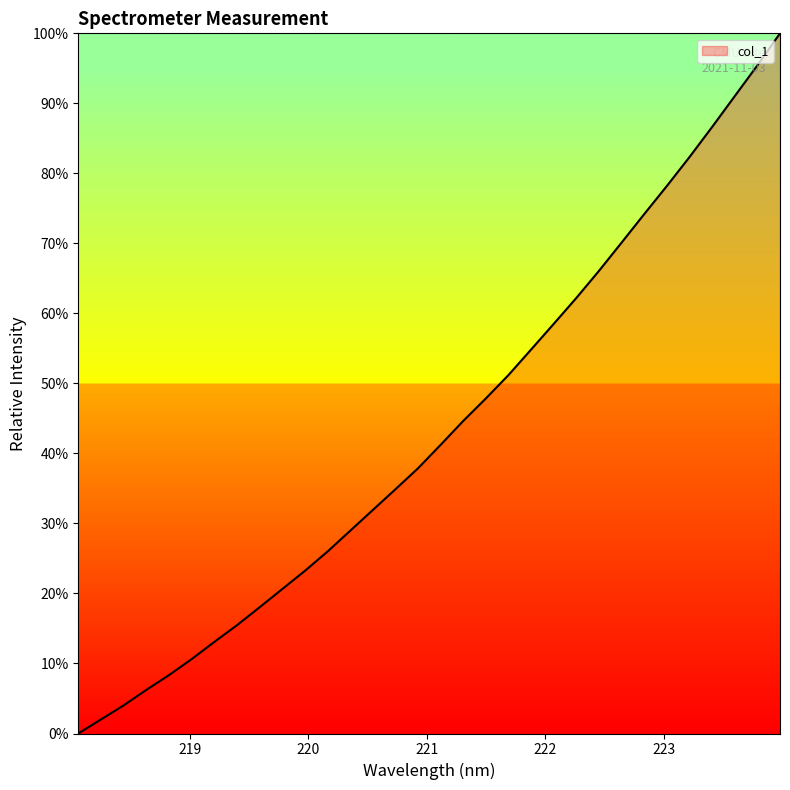

List the labels in order of value, smallest first.

218.0596, 218.2508, 218.442, 218.6332, 218.8244, 219.0156, 219.2067, 219.3979, 219.589, 219.7801, 219.9712, 220.1623, 220.3533, 220.5444, 220.7354, 220.9264, 221.1174, 221.3083, 221.4993, 221.6902, 221.8812, 222.0721, 222.263, 222.4538, 222.6447, 222.8355, 223.0264, 223.2172, 223.408, 223.5987, 223.7895, 223.9802